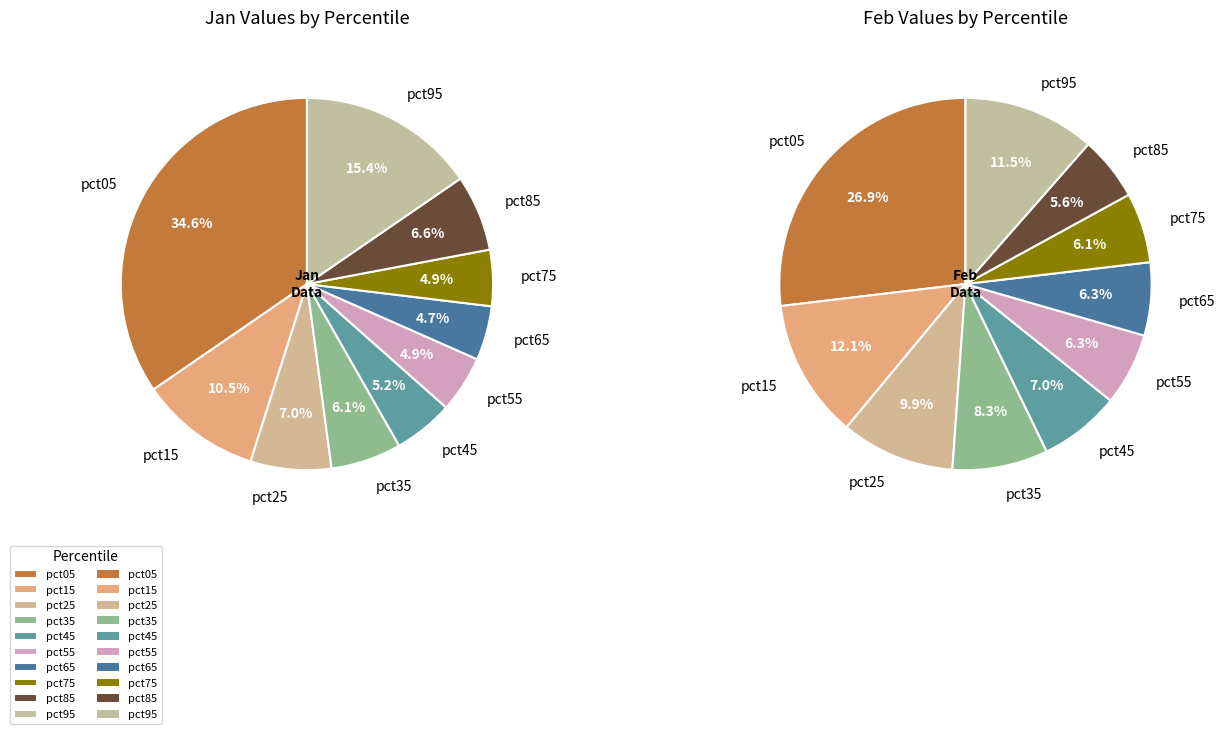

To the nearest percent, what portion does 3 represent?

8%